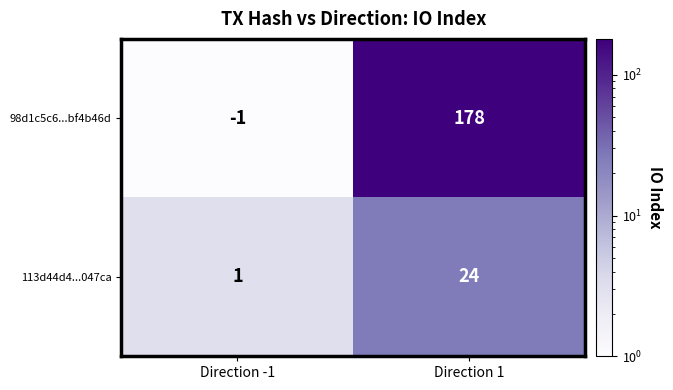

What is the sum of the 113d44d4...047ca values at Direction -1 and Direction 1?

25